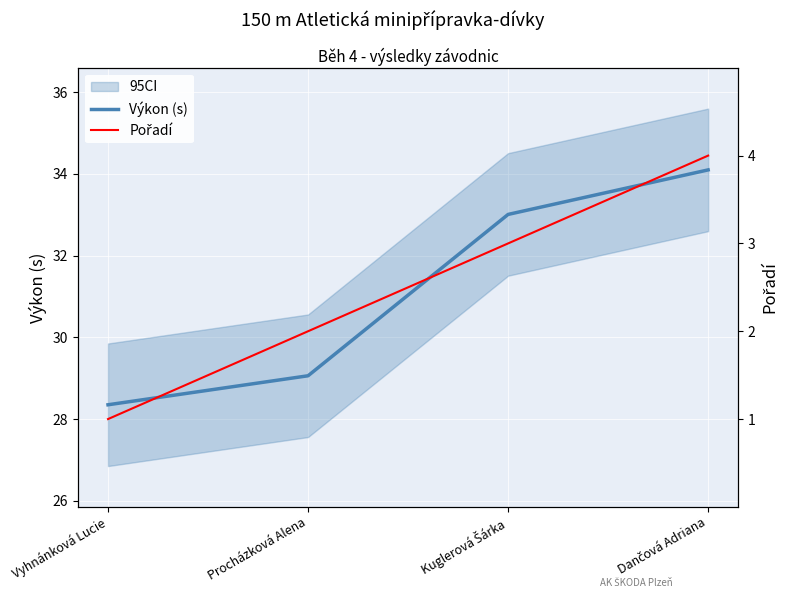

What is the maximum value shown in the chart?

34.1